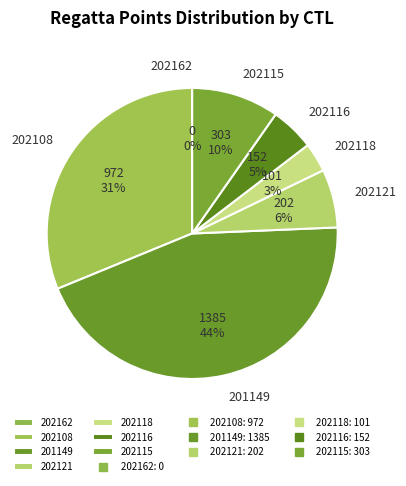

How many segments does this pie chart have?

7